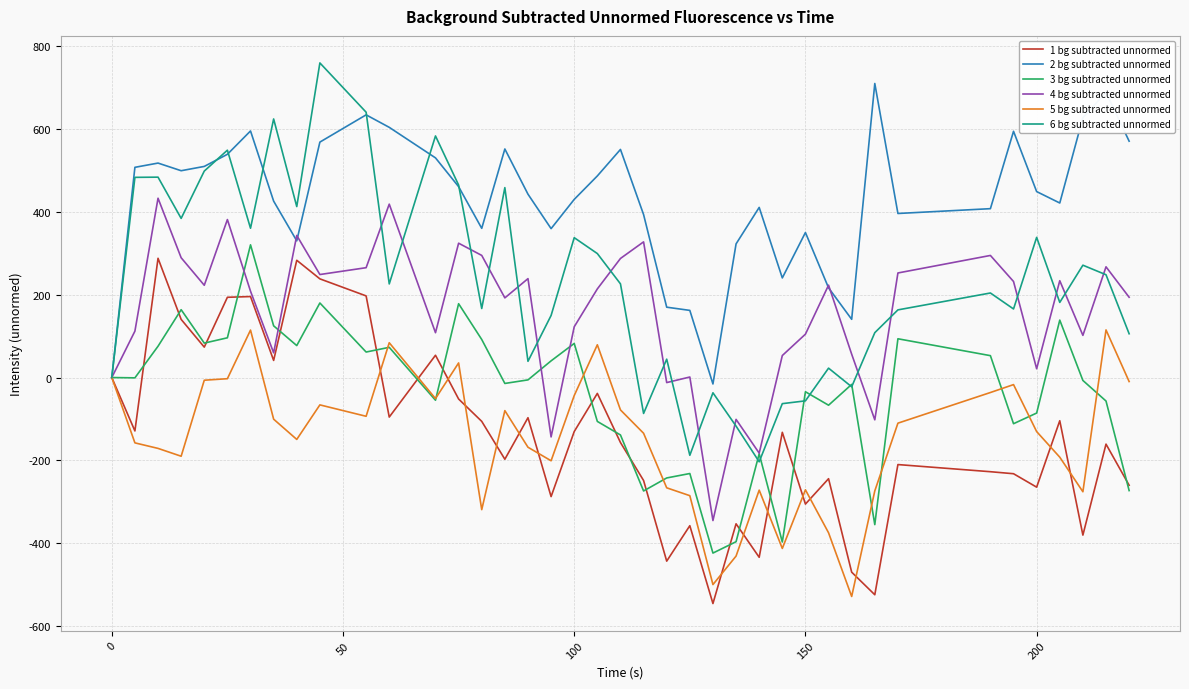

Which series has the largest range (max minus min)?

6 bg subtracted unnormed